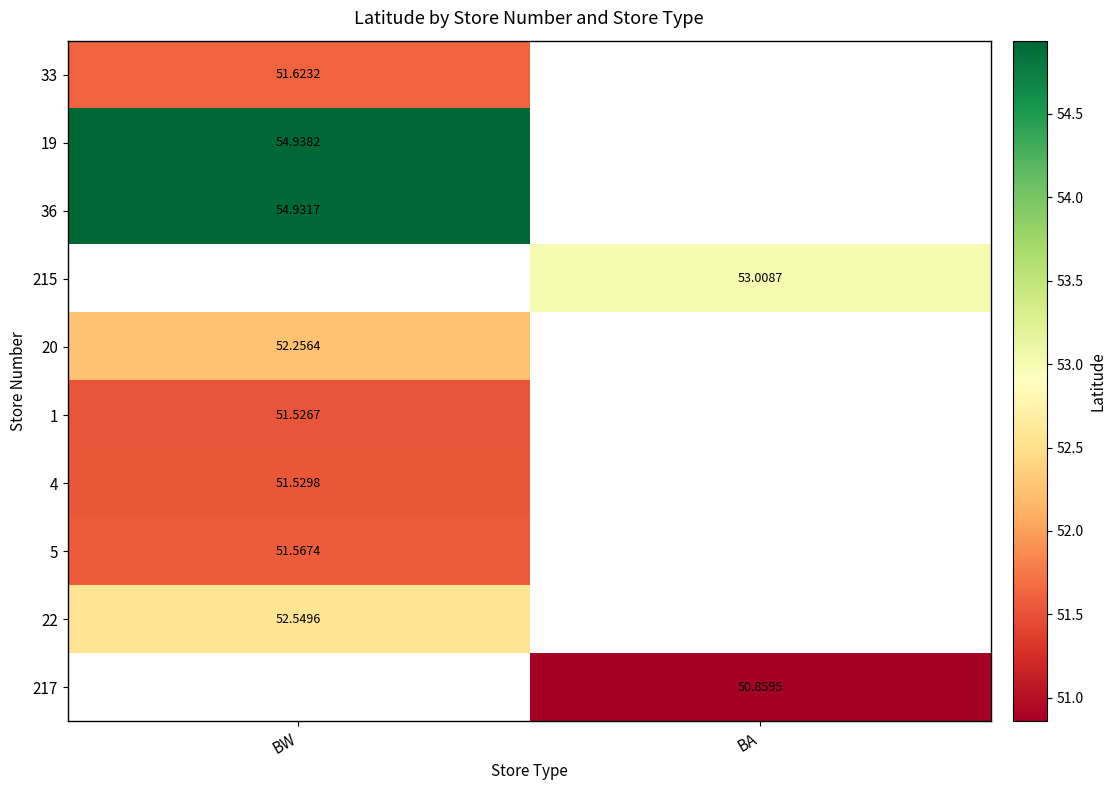

Is the value of 36 at BW greater than the value of 4 at BW?

Yes